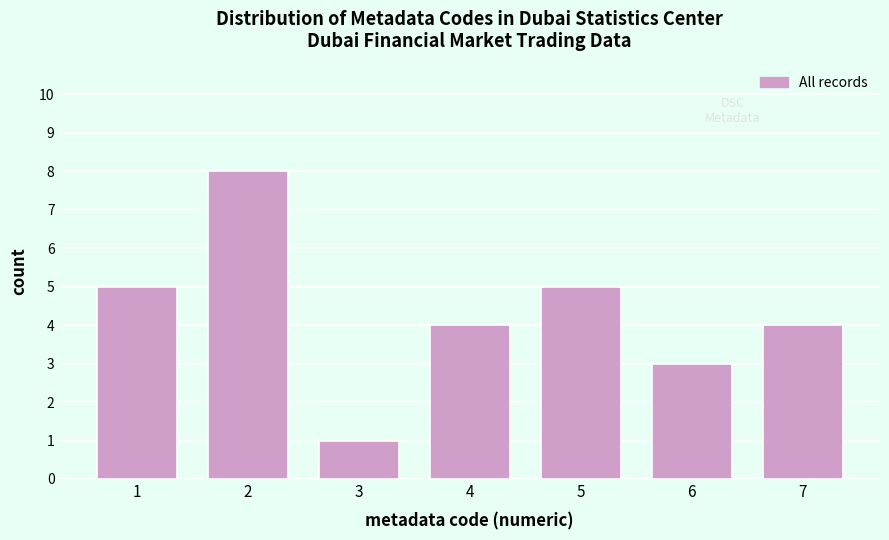

Reading left to right, list all the values displayed in this chart.

1=5	2=8	3=1	4=4	5=5	6=3	7=4